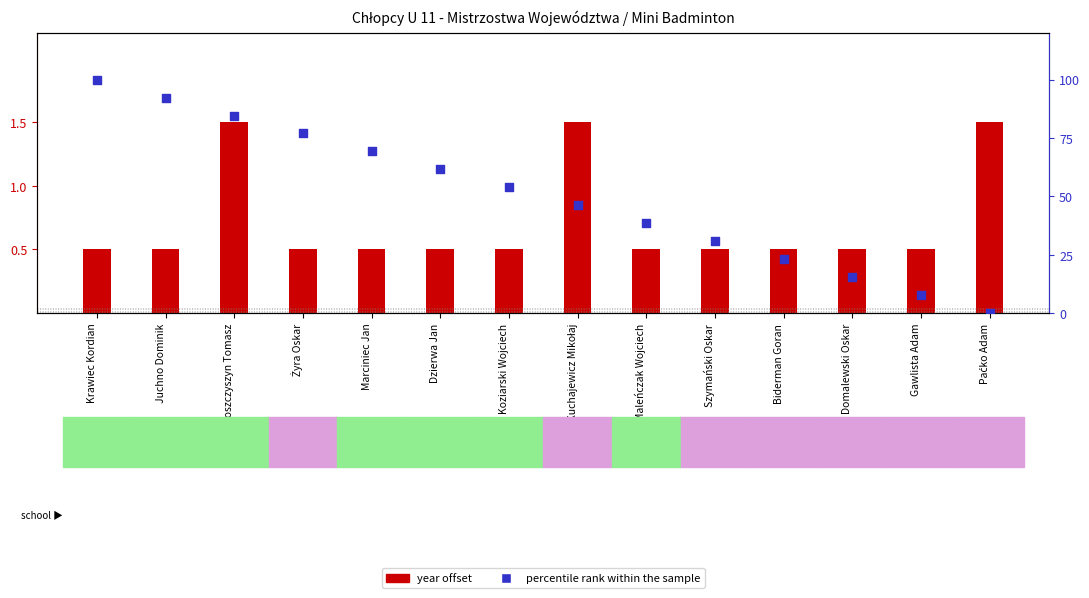

Between Antoszczyszyn Tomasz and Dzierwa Jan, which is larger?

Antoszczyszyn Tomasz